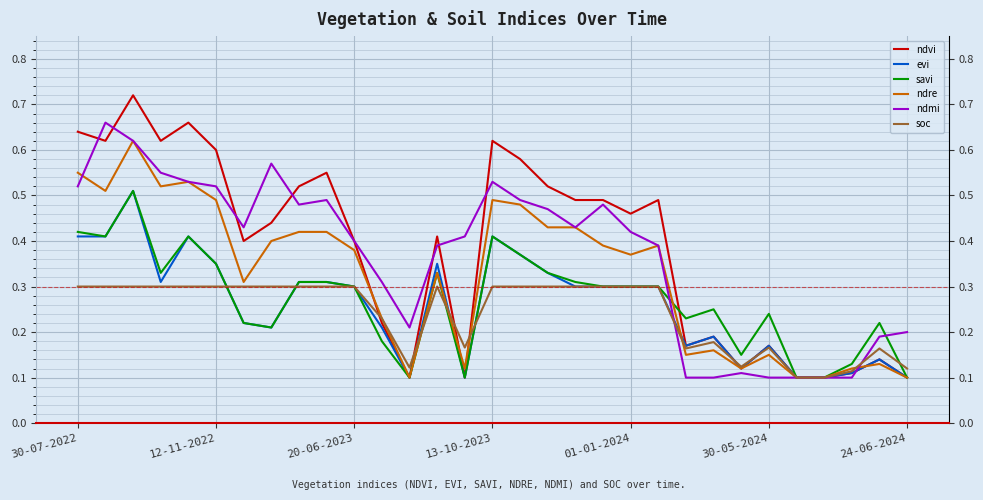

What is the value of the ndmi point at the 14th from the left?

0.4